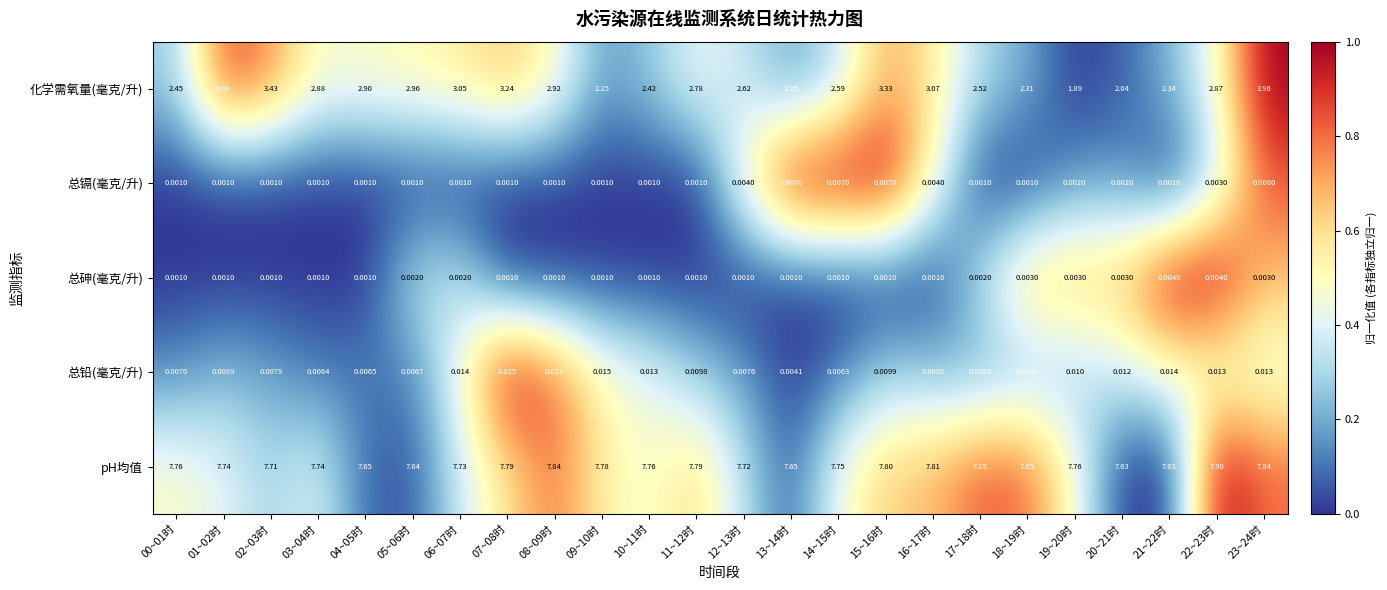

Rank the series by their maximum value, from highest to lowest.

pH均值, 化学需氧量(毫克/升), 总铅(毫克/升), 总镉(毫克/升), 总砷(毫克/升)